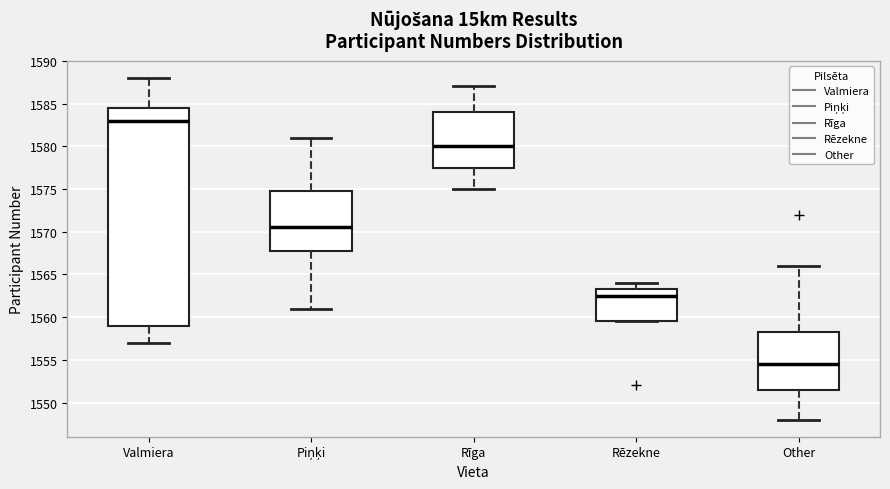

Reading left to right, transcribe this box plot: for each box, give where its median line is, the range the box spans, and where its two whiskers end, as read against the y-axis. The values are not printed on the chart, so give them approximately, as read against the axis.

Valmiera: median 1583.0, box 1559.0 to 1584.5, whiskers 1557.0 to 1588.0
Piņķi: median 1570.5, box 1568.0 to 1575.0, whiskers 1561.0 to 1581.0
Rīga: median 1580.0, box 1577.5 to 1584.0, whiskers 1575.0 to 1587.0
Rēzekne: median 1562.5, box 1559.5 to 1563.5, whiskers 1559.5 to 1564.0
Other: median 1554.5, box 1551.5 to 1558.5, whiskers 1548.0 to 1566.0